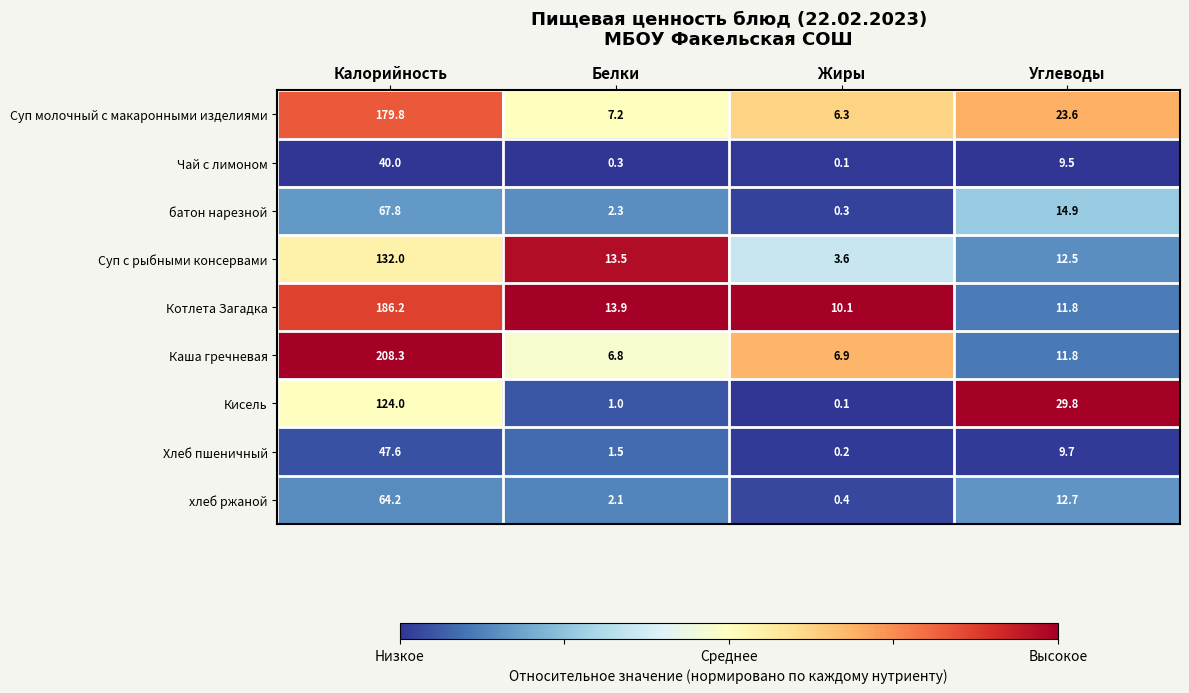

Rank the series by their maximum value, from highest to lowest.

Каша гречневая, Котлета Загадка, Суп молочный с макаронными изделиями, Суп с рыбными консервами, Кисель, батон нарезной, хлеб ржаной, Хлеб пшеничный, Чай с лимоном